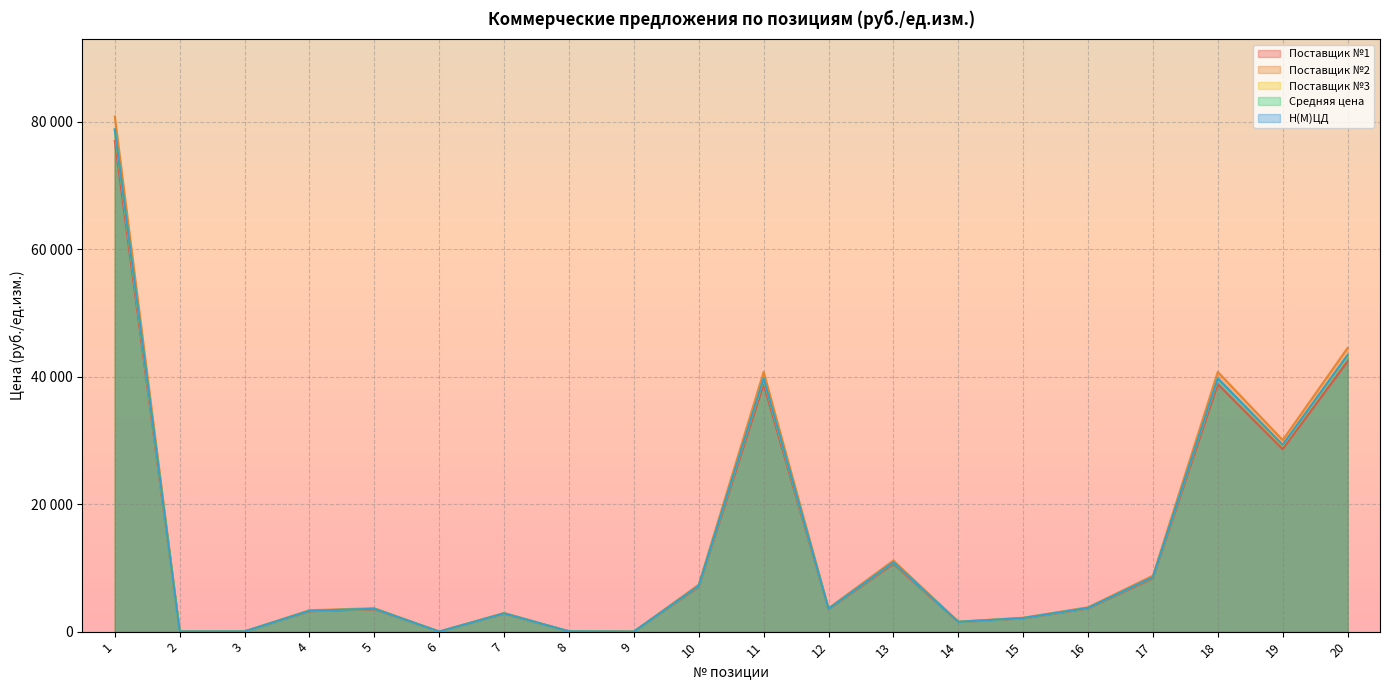

Reading left to right, list all the values displayed in this chart.

Поставщик №1: 76974.0	22.0	28.0	3200.0	3502.0	6.0	2798.0	42.0	5.0	7028.0	38802.0	3502.0	10624.0	1500.0	2080.0	3640.0	8360.0	38802.0	28616.0	42378.0
Поставщик №2: 80823.0	23.0	29.0	3360.0	3677.0	6.0	2938.0	44.0	5.0	7379.0	40742.0	3677.0	11155.0	1575.0	2184.0	3822.0	8778.0	40742.0	30047.0	44497.0
Поставщик №3: 78513.0	22.0	29.0	3264.0	3572.0	6.0	2854.0	43.0	5.0	7169.0	39578.0	3572.0	10836.0	1530.0	2122.0	3713.0	8527.0	39578.0	29188.0	43226.0
Средняя цена: 78770.0	22.3	28.7	3274.7	3583.7	6.0	2863.3	43.0	5.0	7192.0	39707.3	3583.7	10871.7	1535.0	2128.7	3725.0	8555.0	39707.3	29283.7	43367.0
Н(М)ЦД: 78770.0	22.3	28.7	3274.7	3583.7	6.0	2863.3	43.0	5.0	7192.0	39707.3	3583.7	10871.7	1535.0	2128.7	3725.0	8555.0	39707.3	29283.7	43367.0